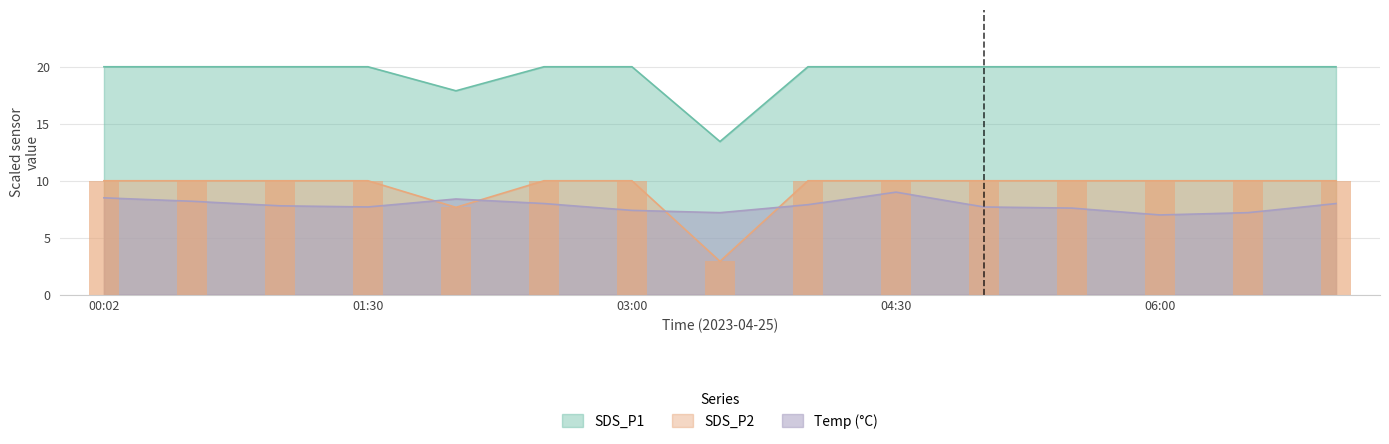

Which category has the lowest value in the SDS_P2 series?

2023/04/25 03:30